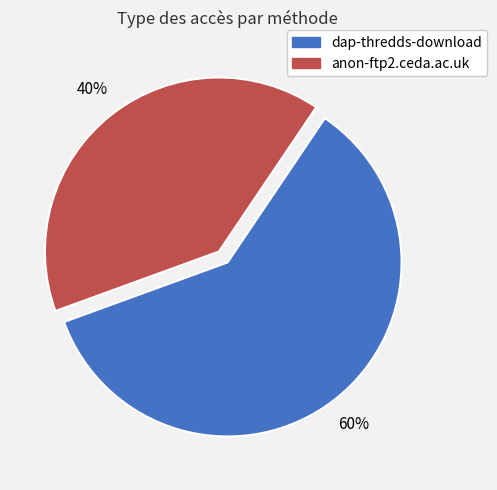

Is the sum of dap-thredds-download and anon-ftp2.ceda.ac.uk greater than half?

Yes